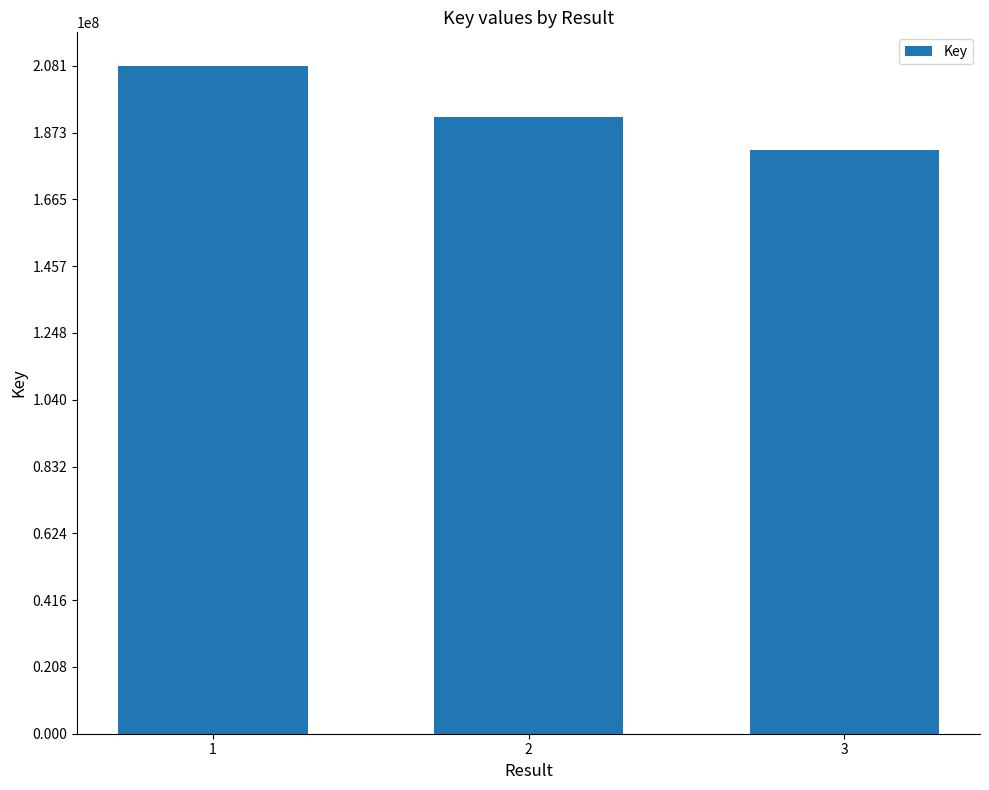

The chart shows a value of 320449107 at 2. True or false?

False